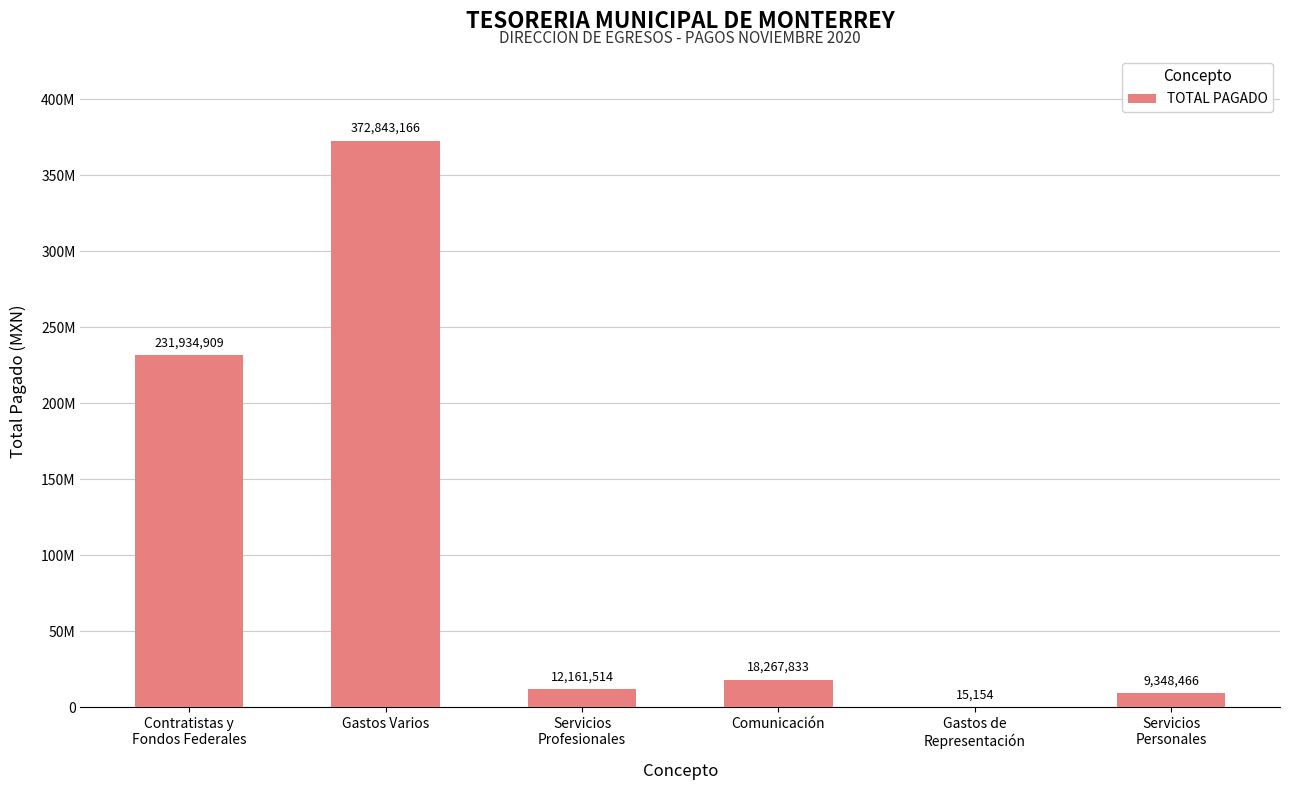

What is the minimum value shown in the chart?

15153.9